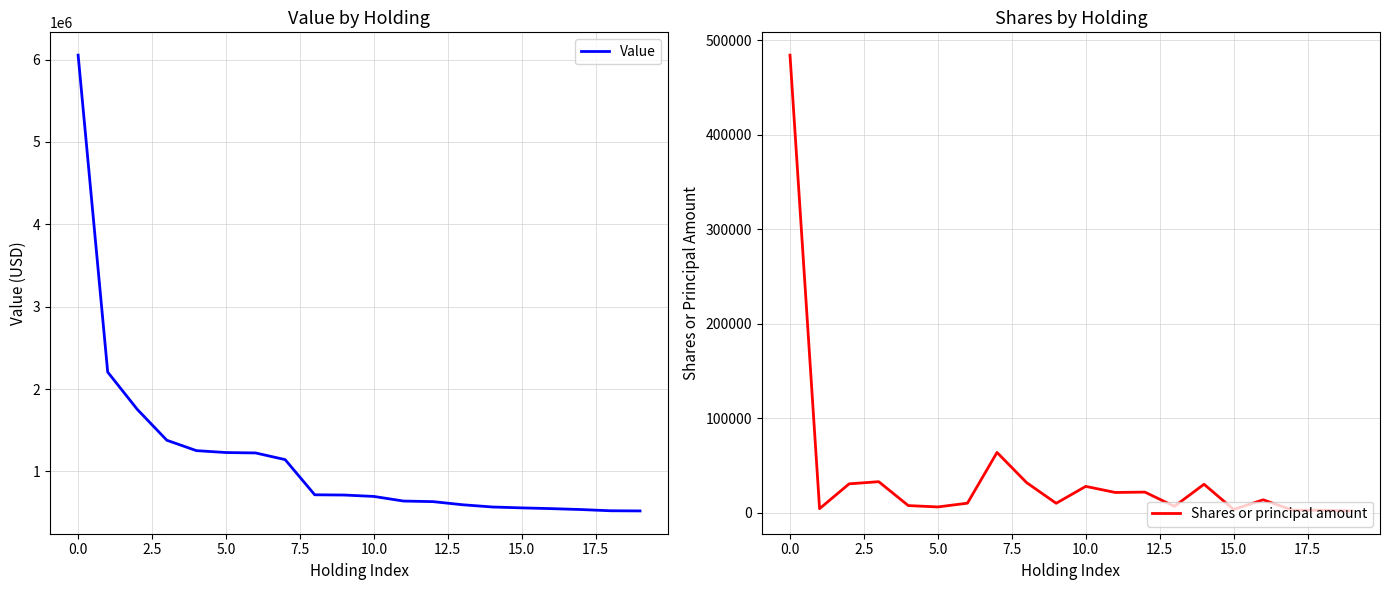

Rank the series by their maximum value, from highest to lowest.

Value, Shares or principal amount